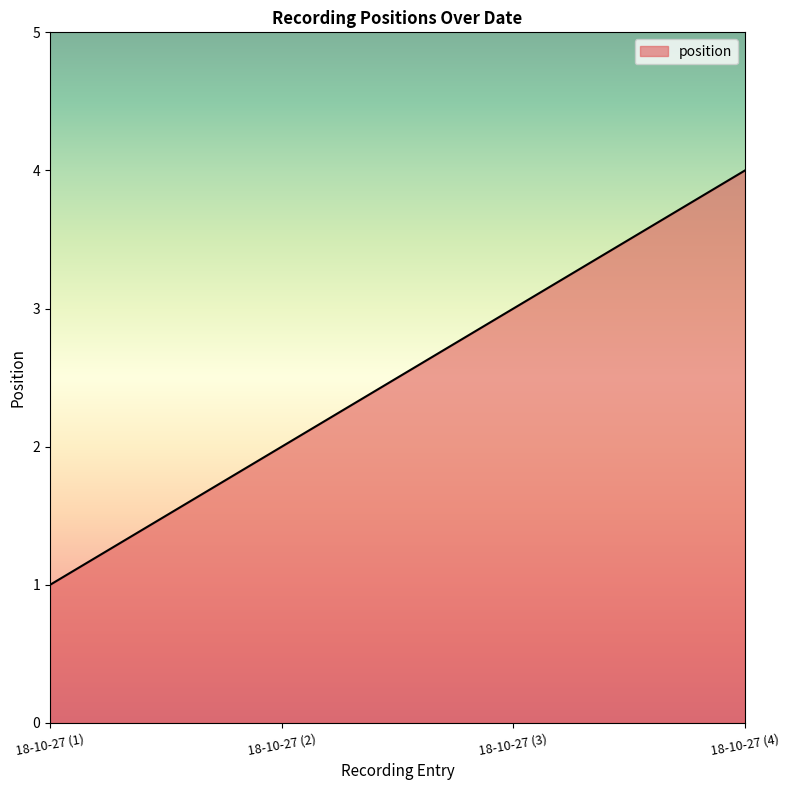

What is the difference between the values at 18-10-27 (4) and 18-10-27 (2)?

2